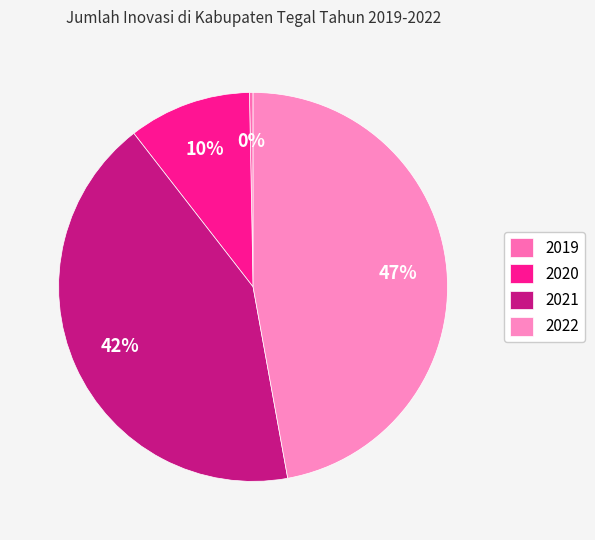

To the nearest percent, what is the difference between the 2020 and 2022 slice percentages?

37%